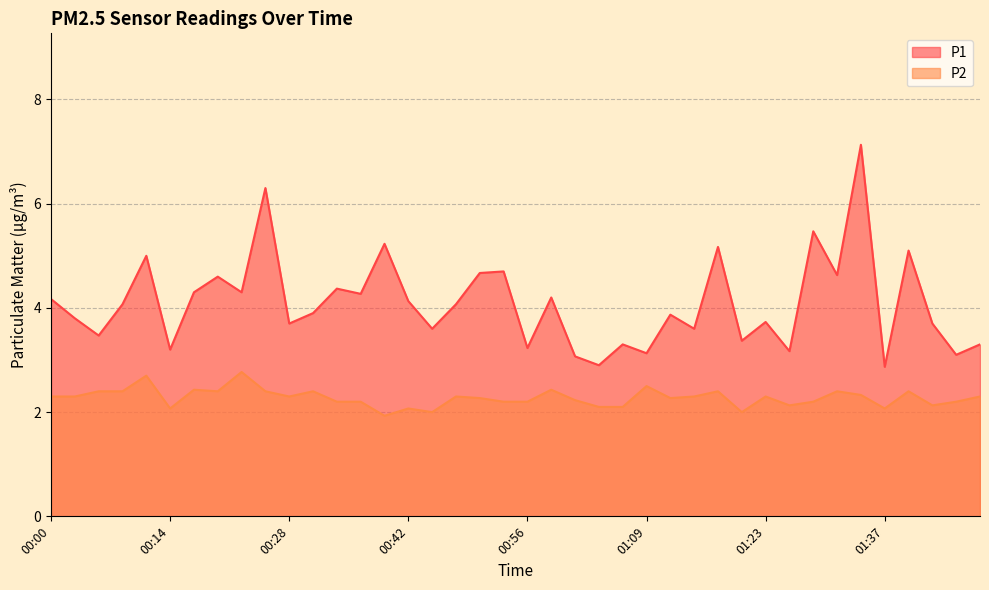

At 01:23, list the series in order from smallest to largest.

P2, P1